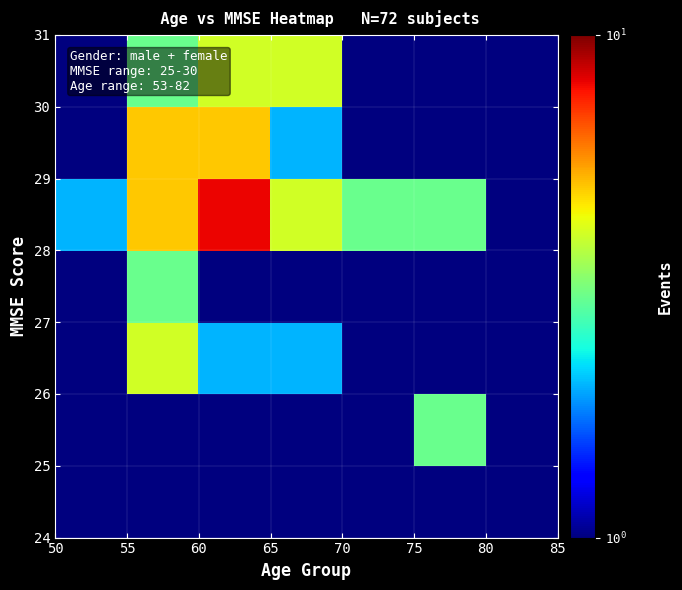

What is the minimum value shown in the chart?

0.5